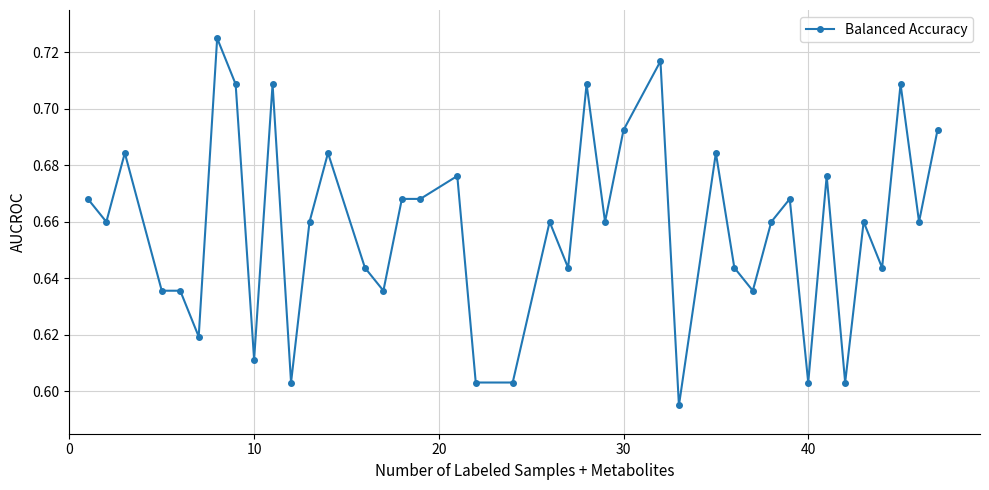

Count the values in the range 0 to 1.

40